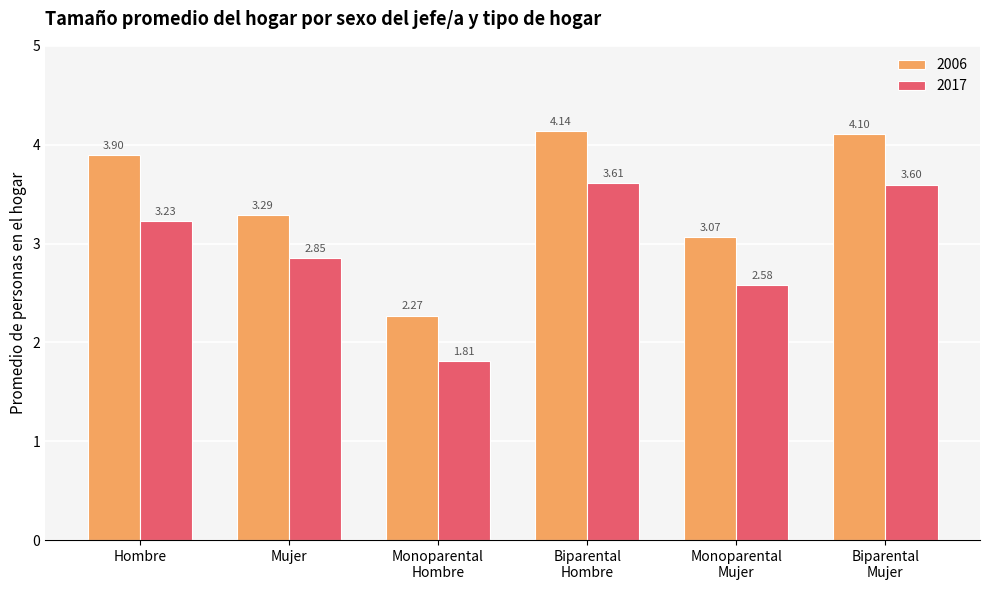

At how many categories does at least one series exceed 3?

5